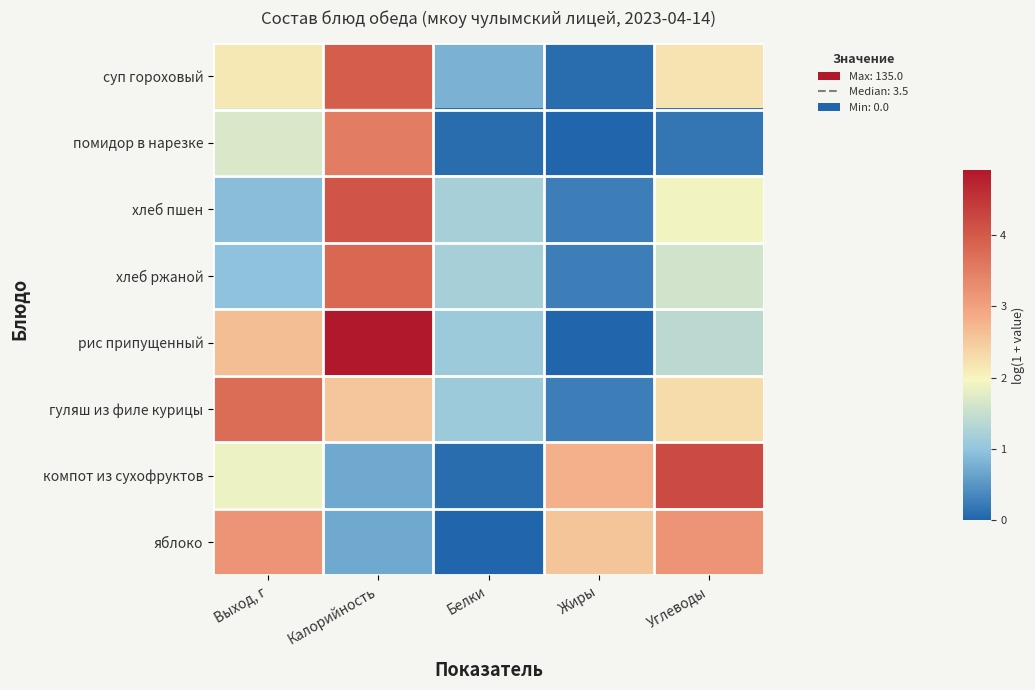

Reading right to left, extract all data points from this chart.

суп гороховый: Углеводы=2.2	Жиры=0.1	Белки=0.8	Калорийность=4.0	Выход, г=2.1
помидор в нарезке: Углеводы=0.2	Жиры=0.0	Белки=0.1	Калорийность=3.5	Выход, г=1.7
хлеб пшен: Углеводы=1.9	Жиры=0.3	Белки=1.2	Калорийность=4.1	Выход, г=0.9
хлеб ржаной: Углеводы=1.6	Жиры=0.3	Белки=1.2	Калорийность=3.8	Выход, г=1.0
рис припущенный: Углеводы=1.4	Жиры=0.0	Белки=1.1	Калорийность=4.9	Выход, г=2.6
гуляш из филе курицы: Углеводы=2.3	Жиры=0.3	Белки=1.1	Калорийность=2.5	Выход, г=3.7
компот из сухофруктов: Углеводы=4.2	Жиры=2.8	Белки=0.1	Калорийность=0.7	Выход, г=1.9
яблоко: Углеводы=3.2	Жиры=2.6	Белки=0.0	Калорийность=0.7	Выход, г=3.2